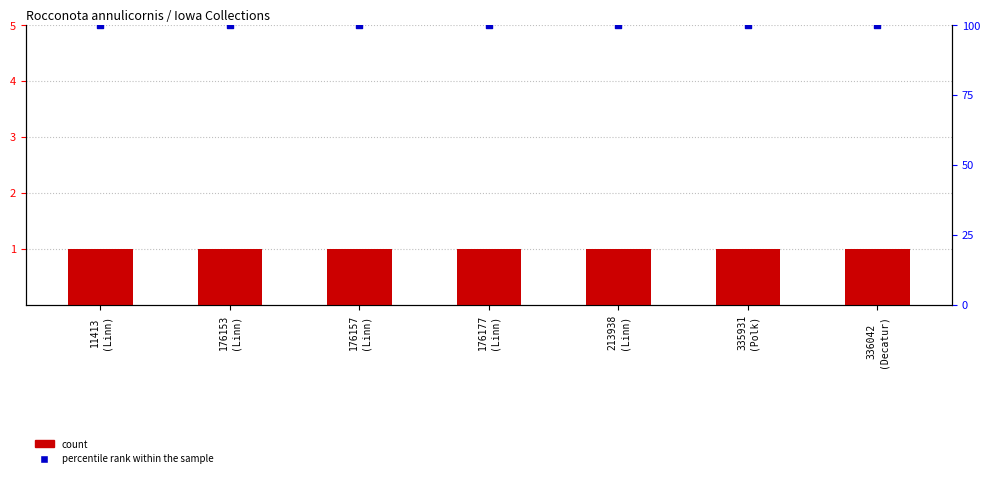

Which series contains the highest Y value?

percentile rank within the sample